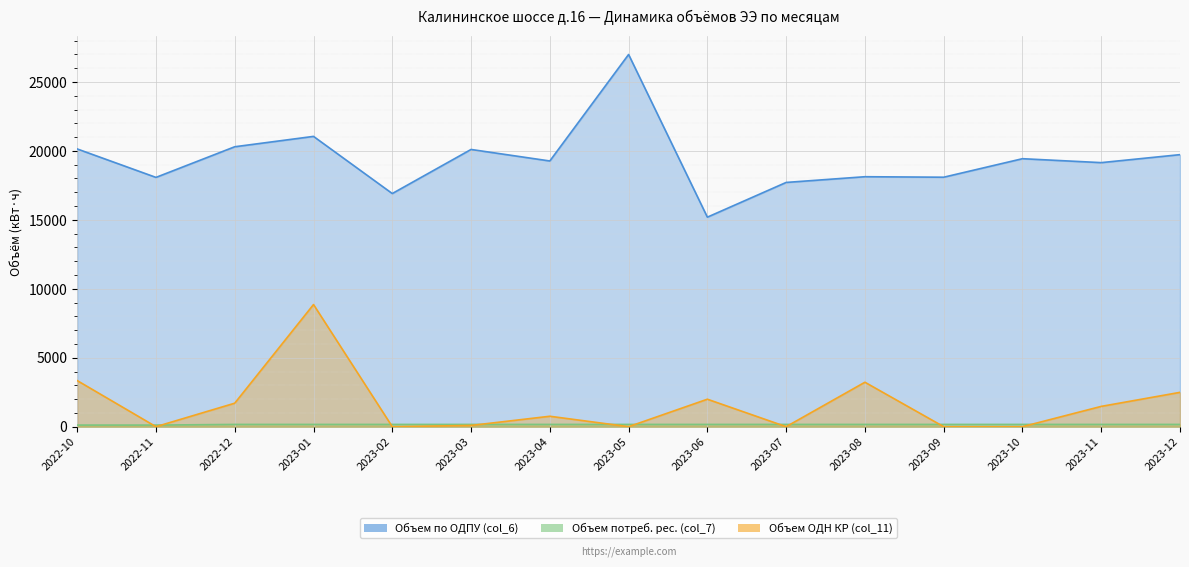

How many categories are shown in the chart?

15